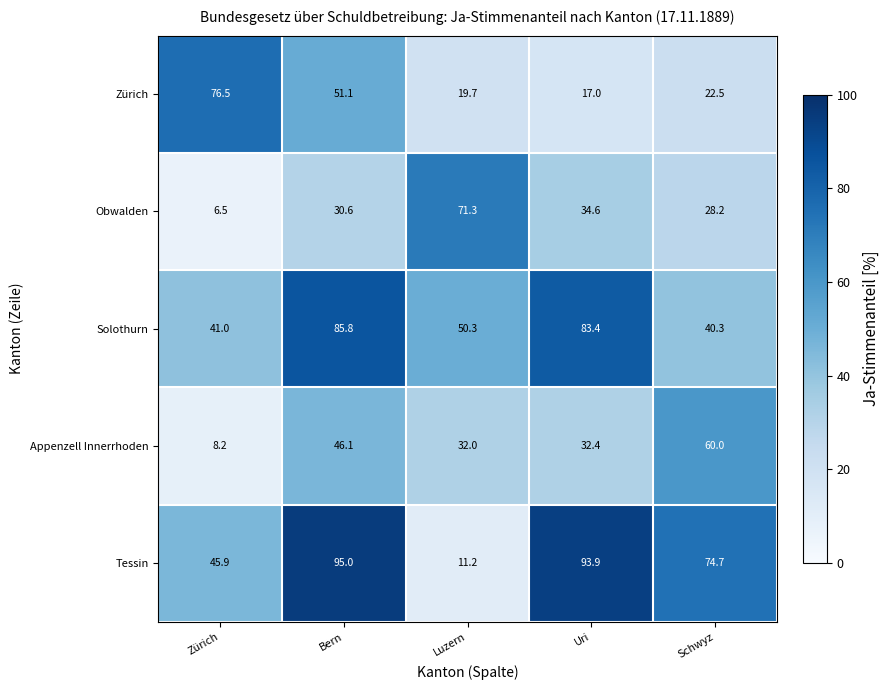

What is the total value across all series at Zürich?

178.1